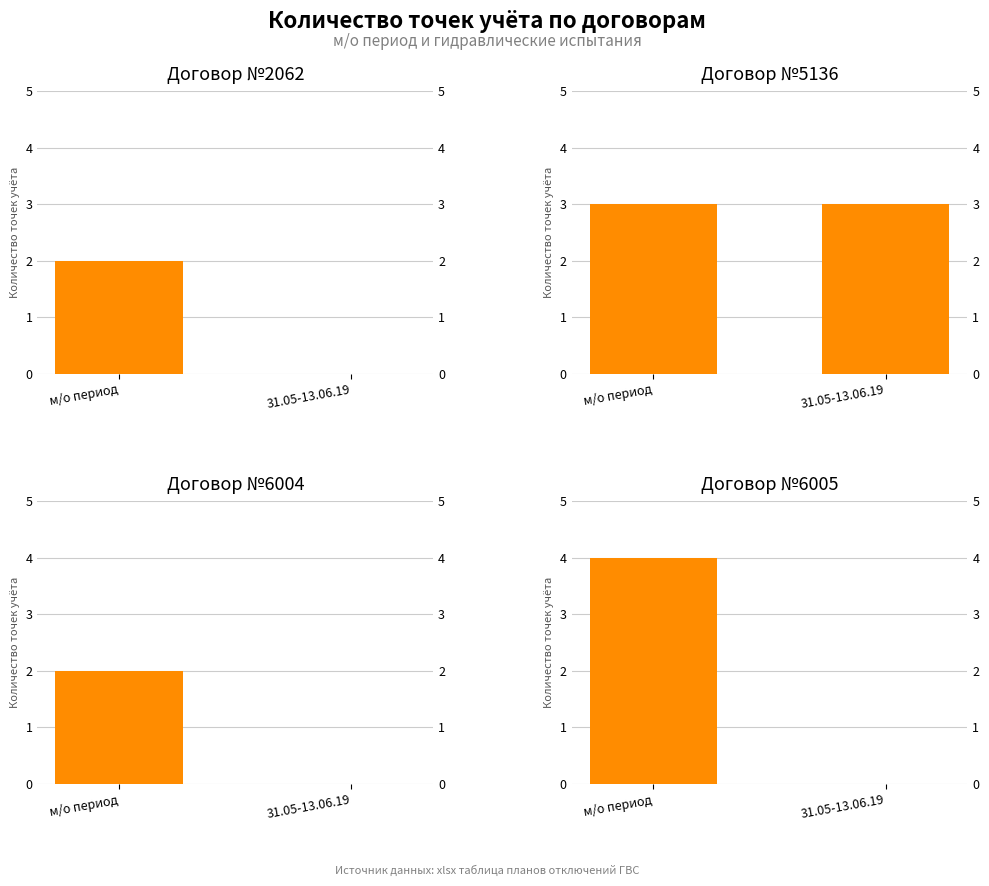

What value does the Договор №2062 series have at м/о период?

2